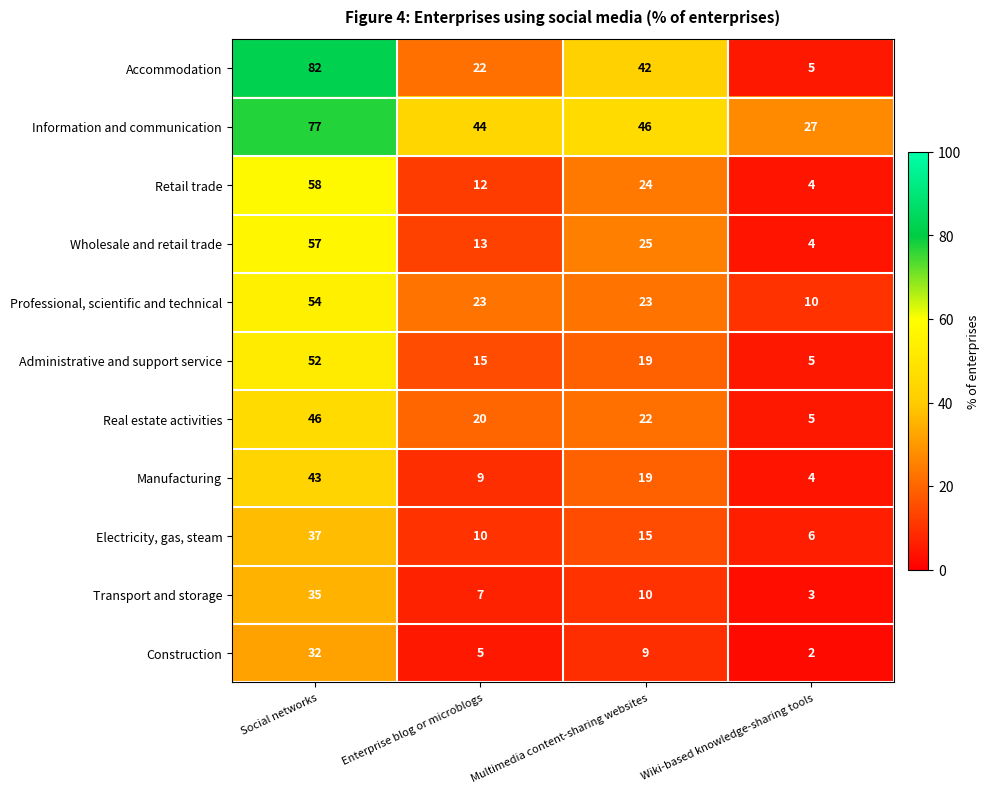

List the series in order of their peak value, highest first.

Accommodation, Information and communication, Retail trade, Wholesale and retail trade, Professional, scientific and technical, Administrative and support service, Real estate activities, Manufacturing, Electricity, gas, steam, Transport and storage, Construction